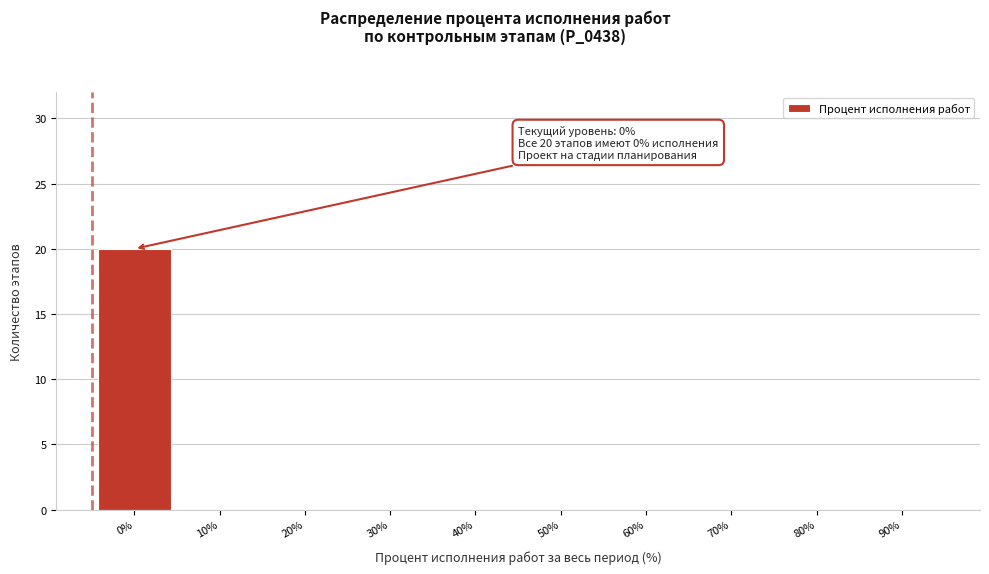

Reading left to right, extract all data points from this chart.

0%=20	10%=0	20%=0	30%=0	40%=0	50%=0	60%=0	70%=0	80%=0	90%=0